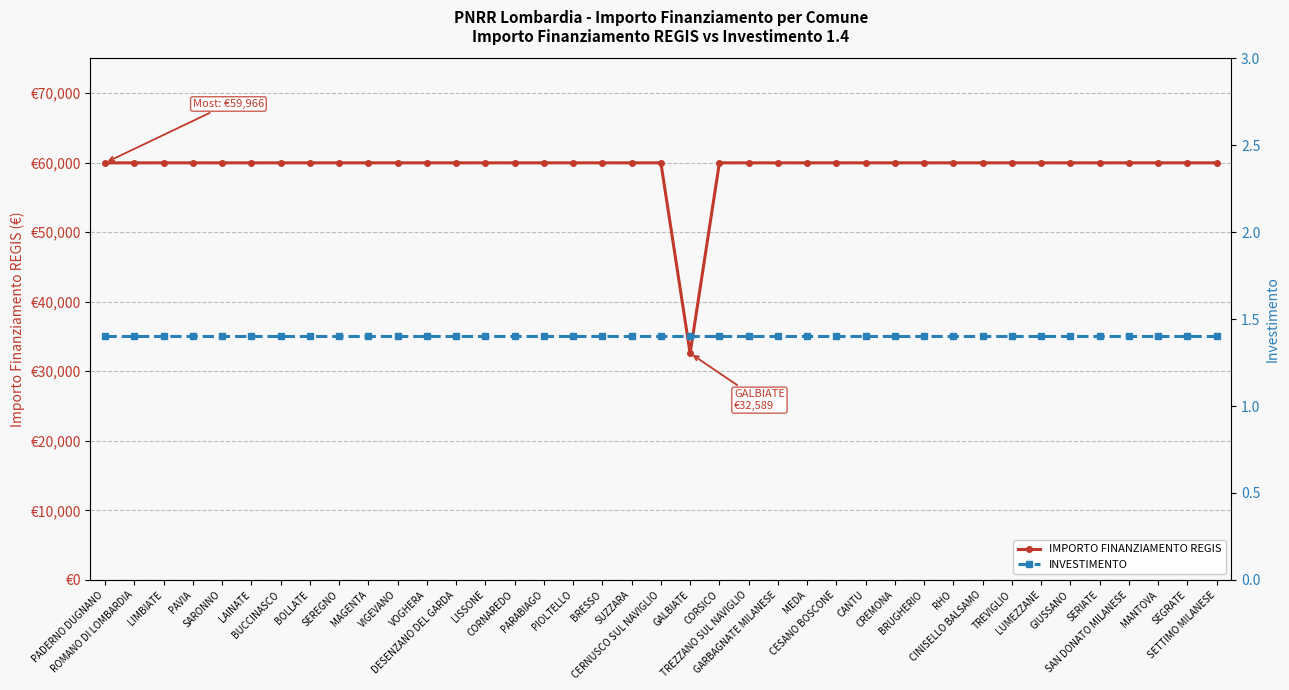

What are all the series names shown in the legend?

IMPORTO FINANZIAMENTO REGIS, INVESTIMENTO